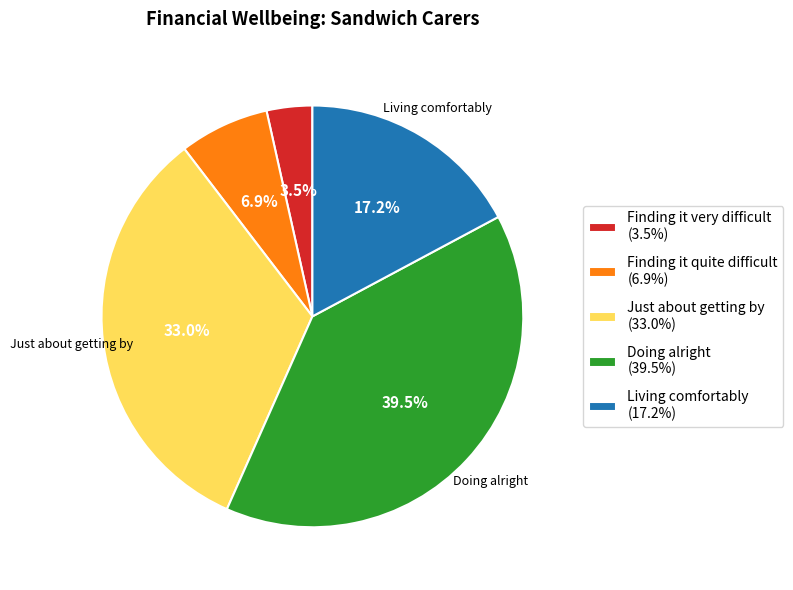

What is the largest slice in the pie chart?

Doing alright